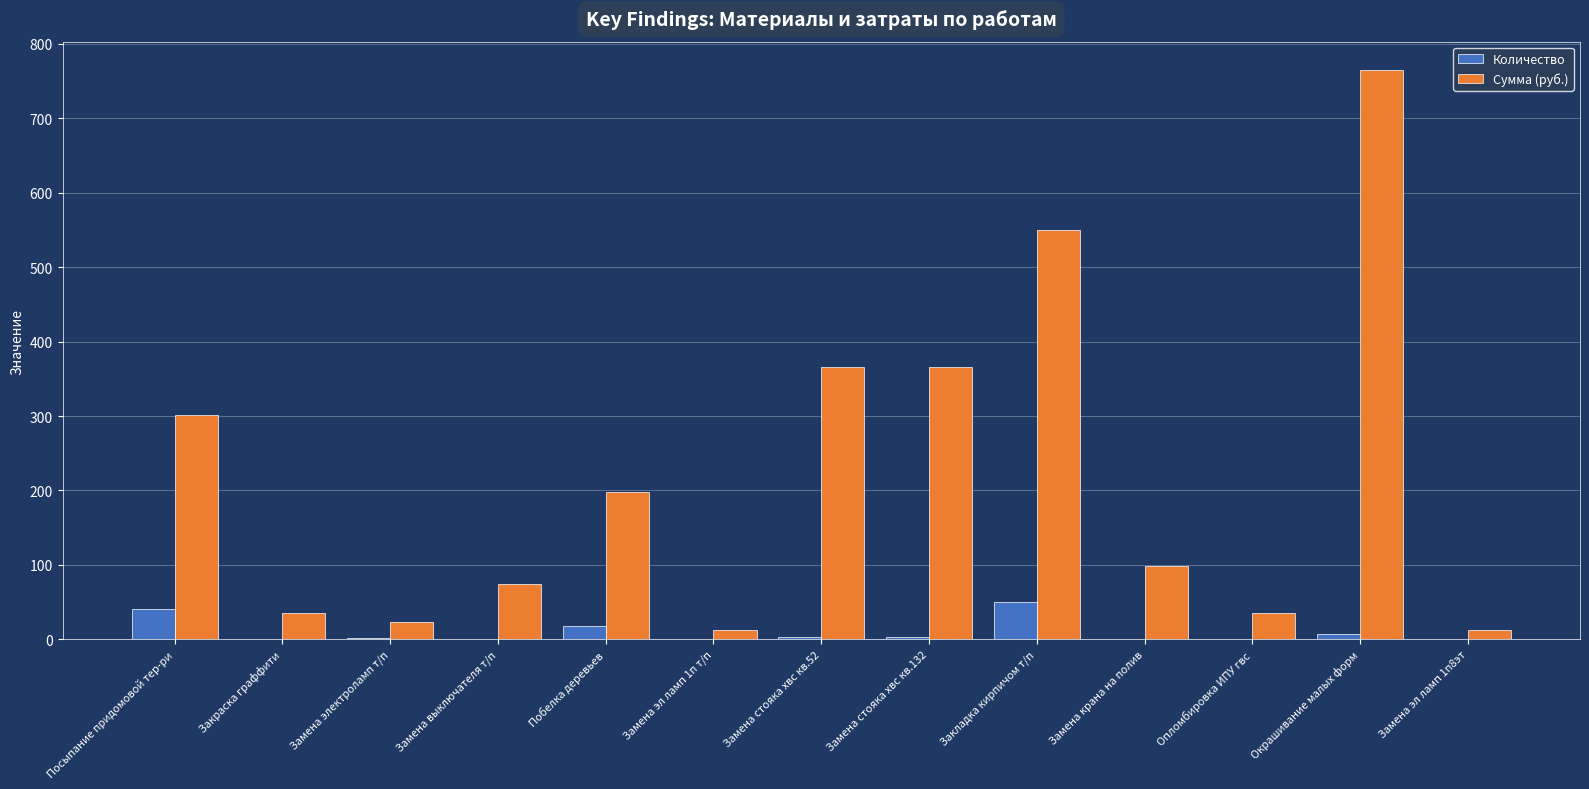

What are all the series names shown in the legend?

Количество, Сумма (руб.)